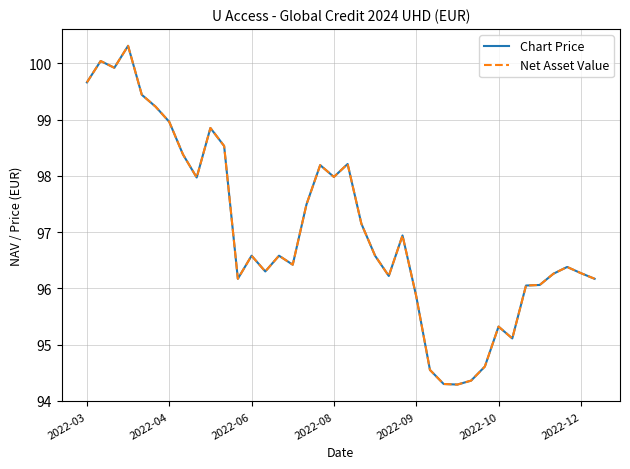

Does the chart display data point markers on the line(s)?

No